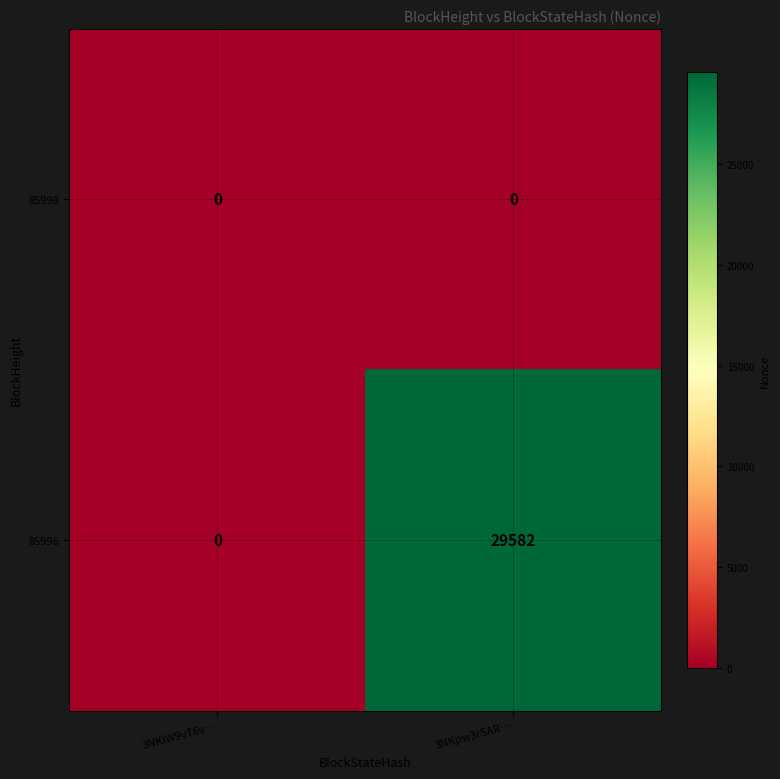

At 3NKpw3rSAR…, list the series in order from smallest to largest.

85998, 85996